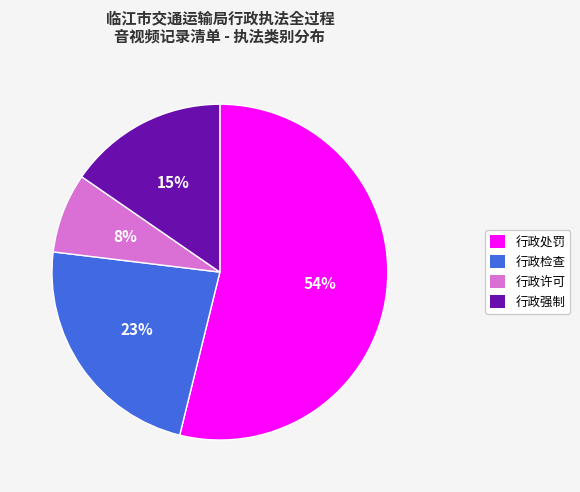

Is there a majority slice in this chart?

Yes